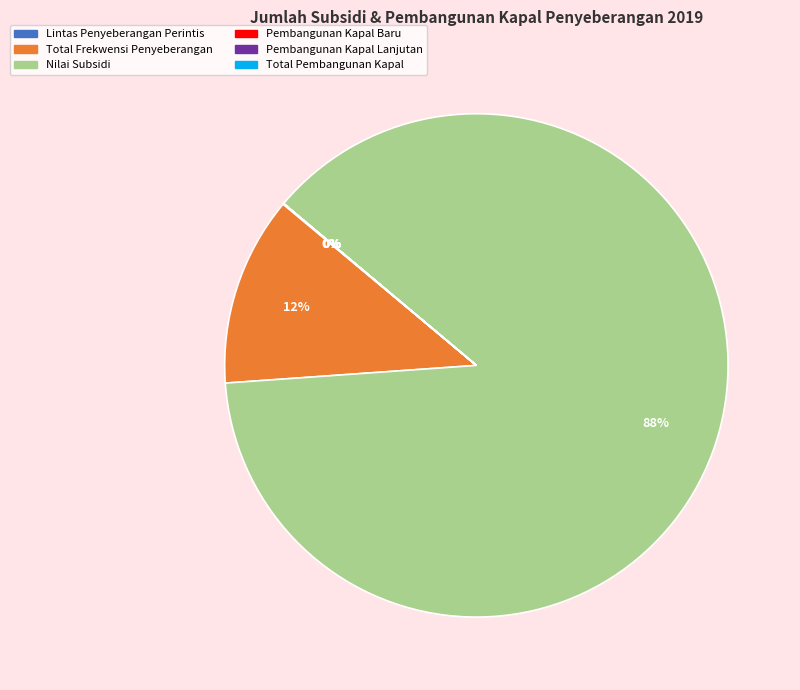

To the nearest percent, what is the difference between the largest and smallest slice percentages?

88%